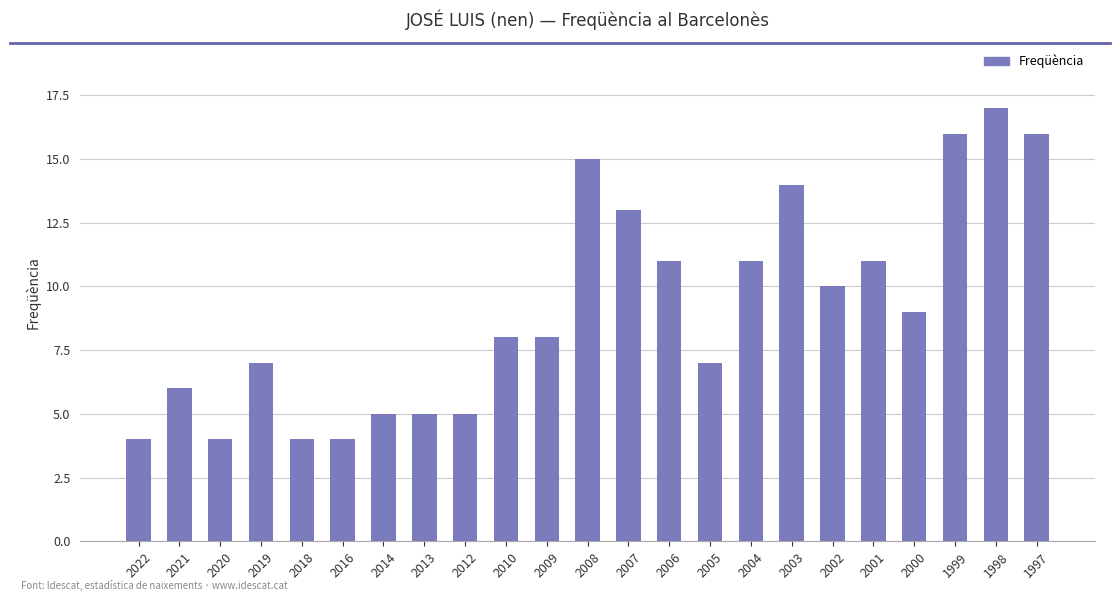

What is the smallest value displayed?

4